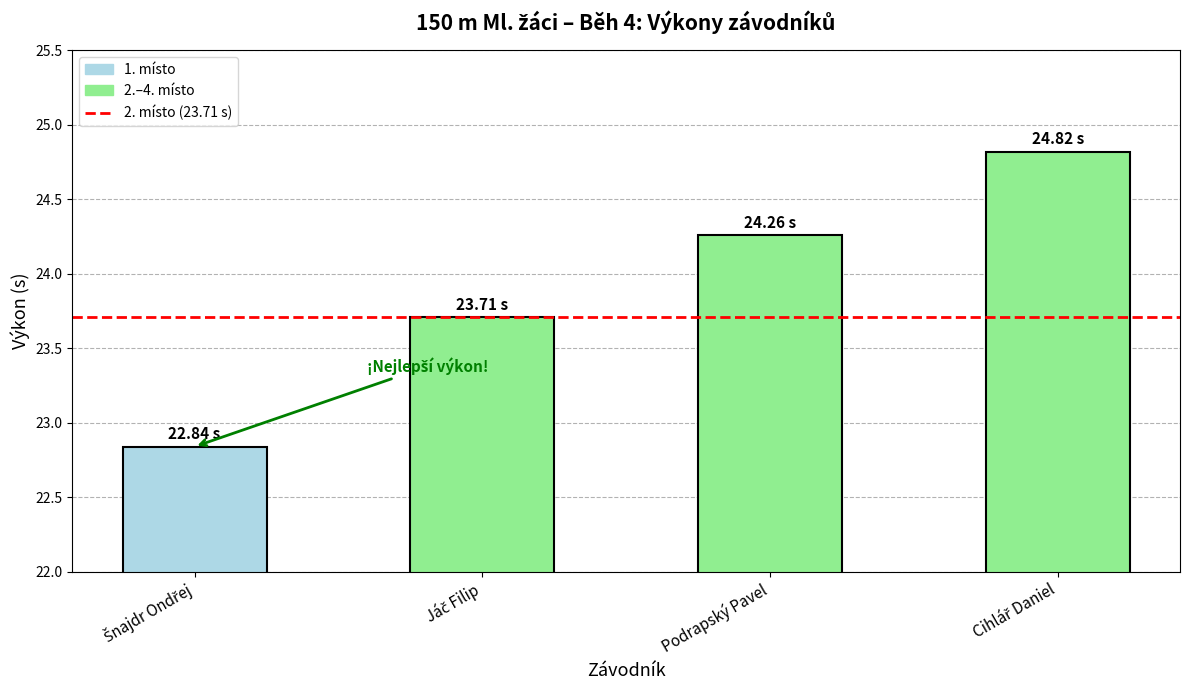

At which label does the data first exceed 24?

Podrapský Pavel